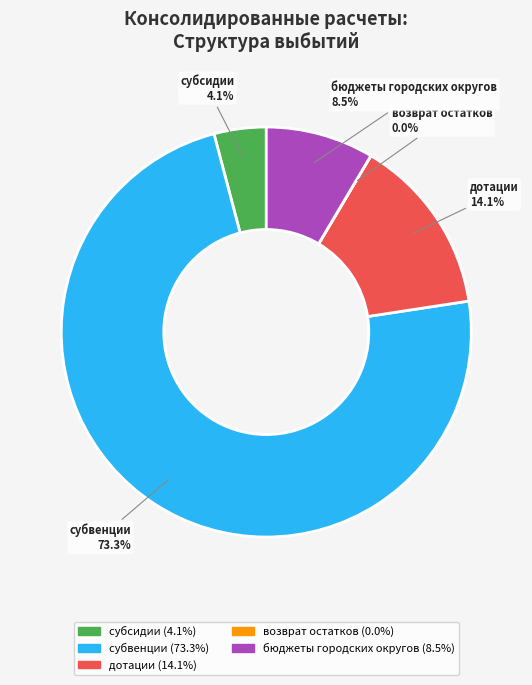

True or false: дотации accounts for 9% of the total.

False